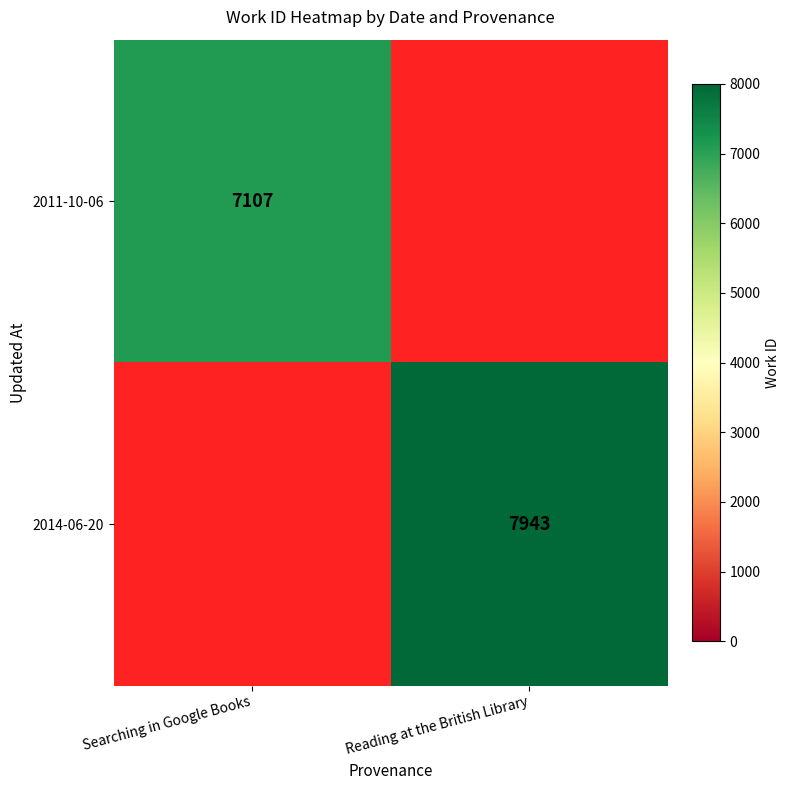

True or false: 2011-10-06 has a value of 7107 at Searching in Google Books.

True